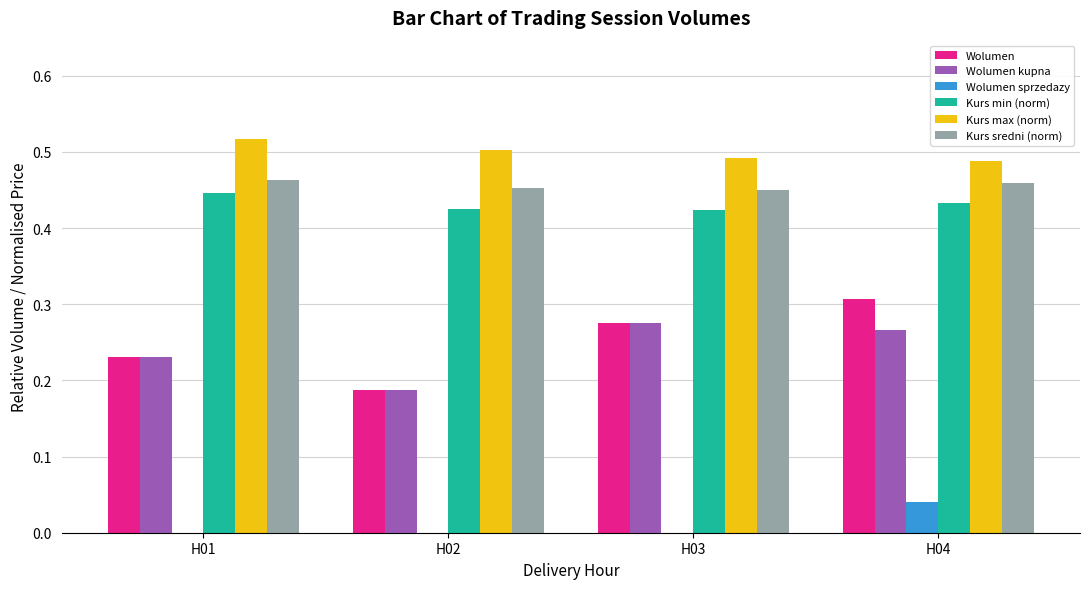

What is the total value across all series at H03?

1.9